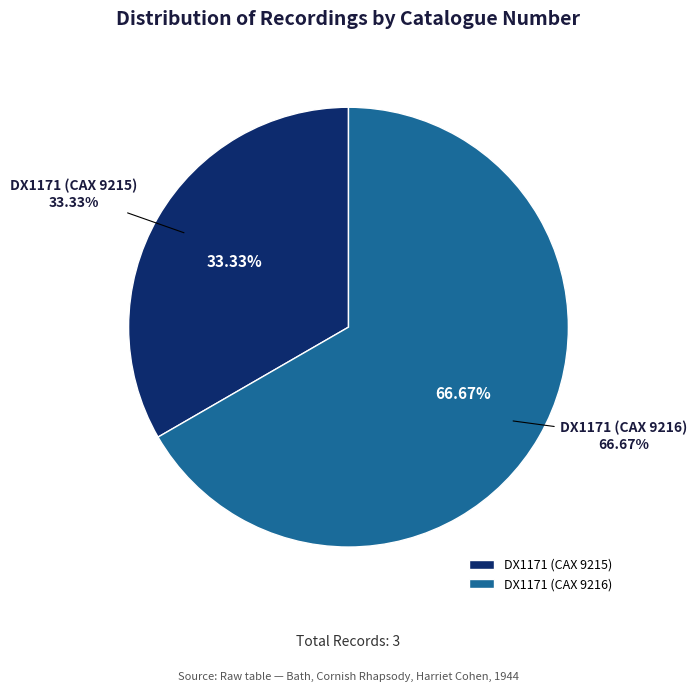

To the nearest percent, what portion does DX1171 (CAX 9215) represent?

33%